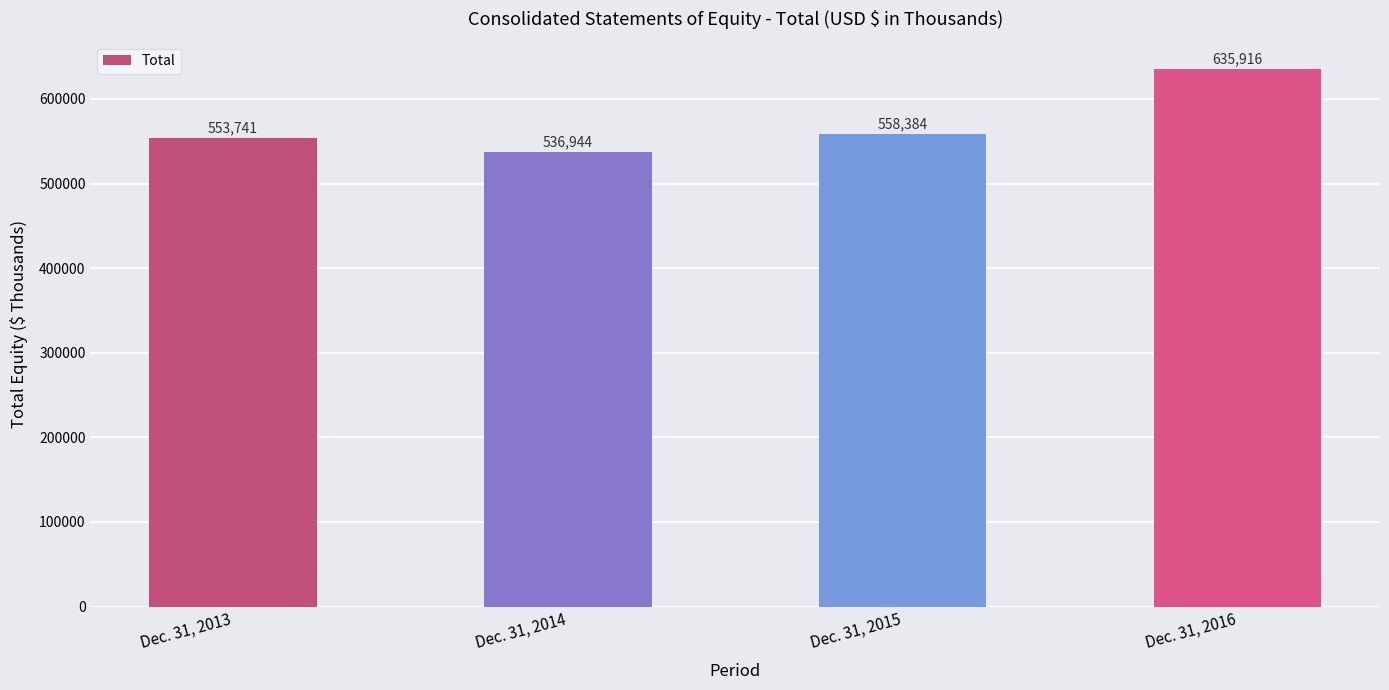

What is the difference between the values at Dec. 31, 2014 and Dec. 31, 2015?

21440